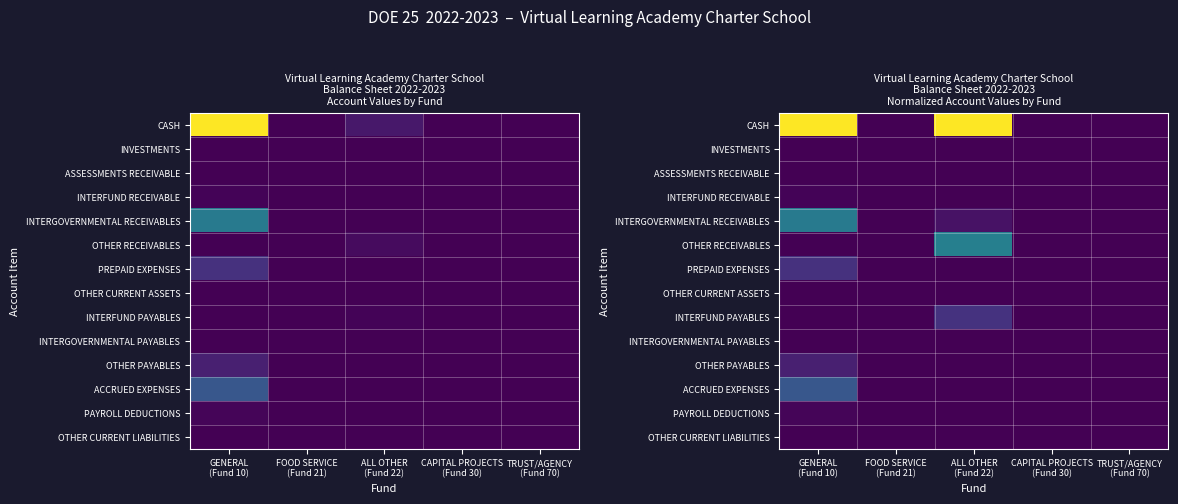

Which label corresponds to the smallest value in the chart?

FOOD SERVICE
(Fund 21)